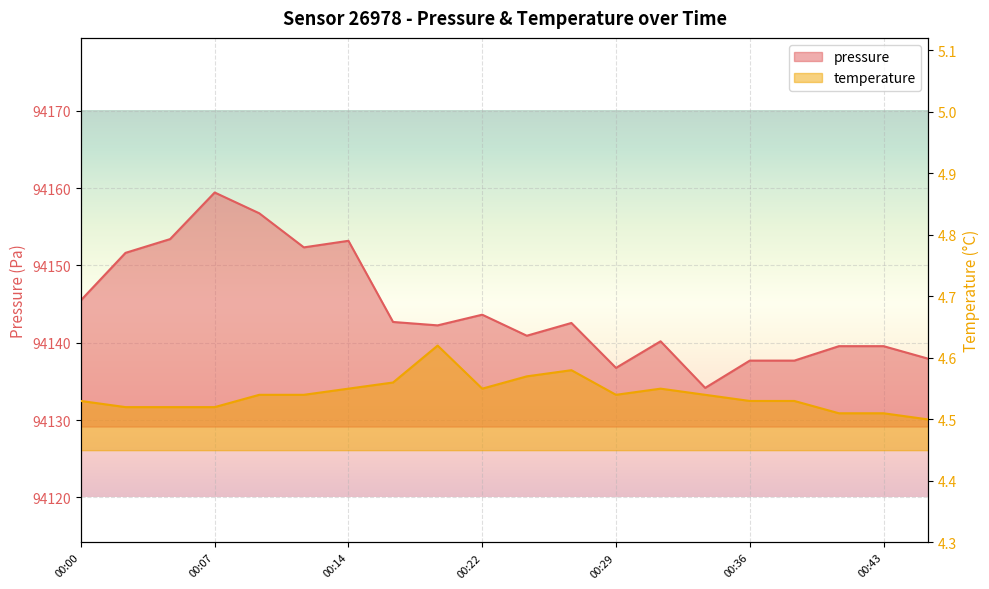

Where is the first local minimum for temperature?

00:22